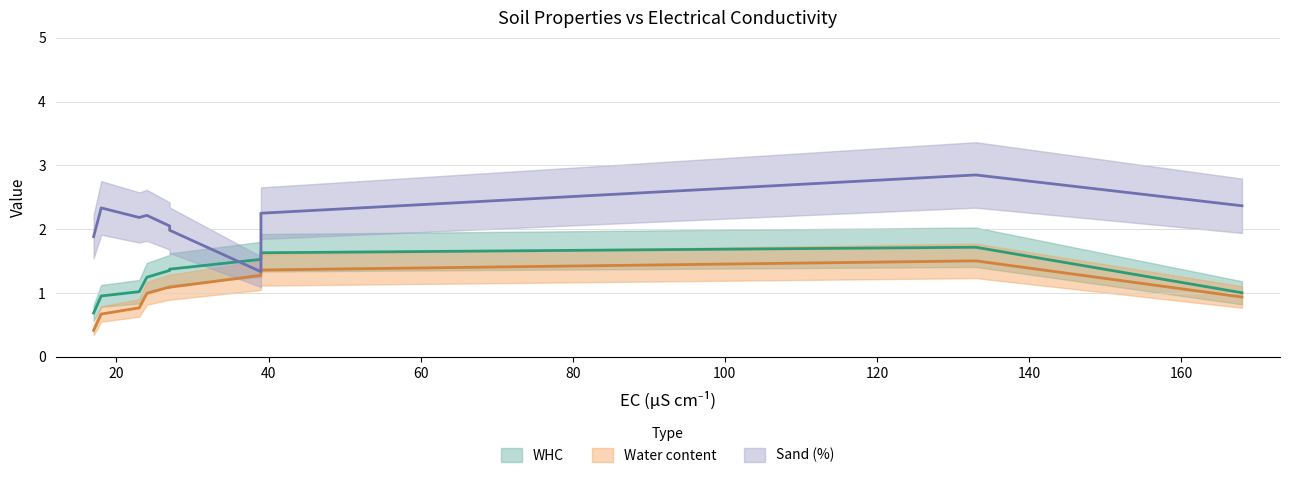

How many intersections are there between Sand (%) (trend) and WHC (trend)?

2